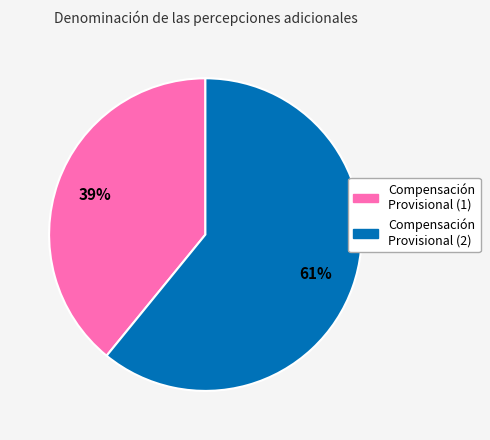

Does any single category account for the majority?

Yes